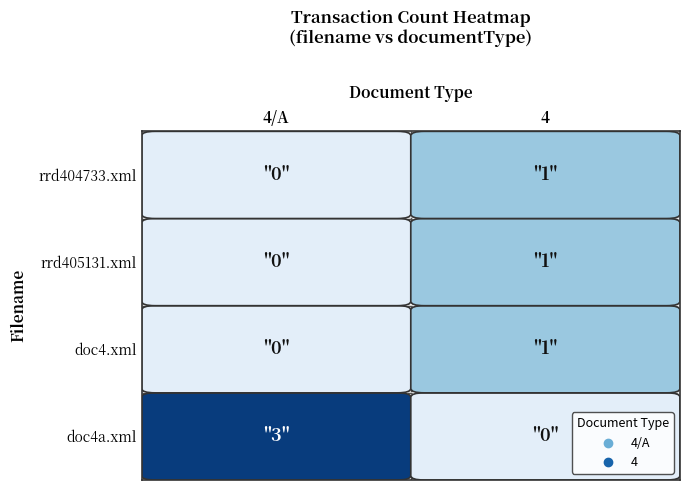

What is the difference between the rrd404733.xml values at 4 and 4/A?

1